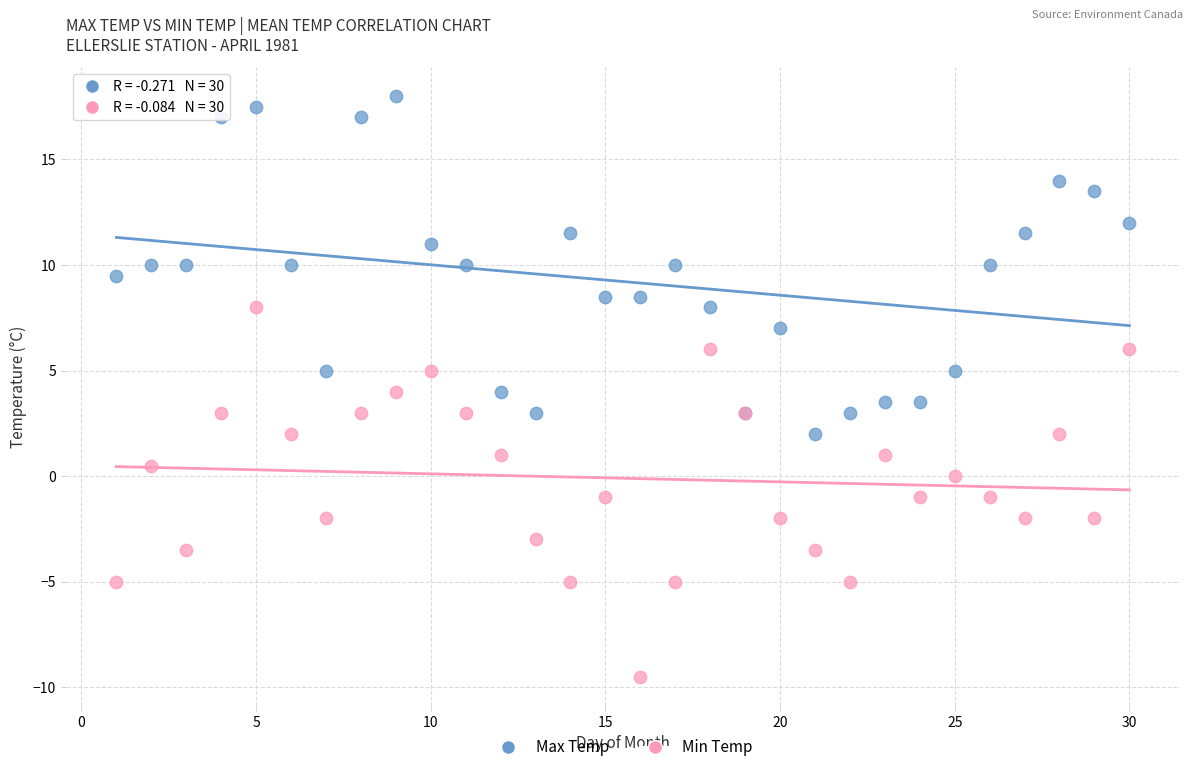

Which series has the widest spread of Y values?

Min Temp